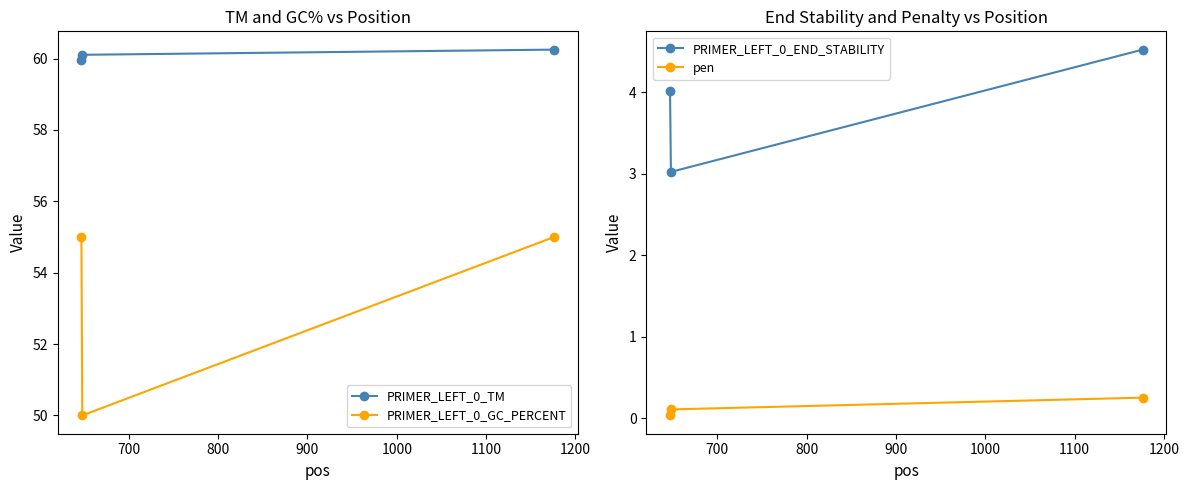

Reading left to right, list all the values displayed in this chart.

PRIMER_LEFT_0_TM: 60.0	60.1	60.3
PRIMER_LEFT_0_GC_PERCENT: 55.0	50.0	55.0
PRIMER_LEFT_0_END_STABILITY: 4.0	3.0	4.5
pen: 0.0	0.1	0.3